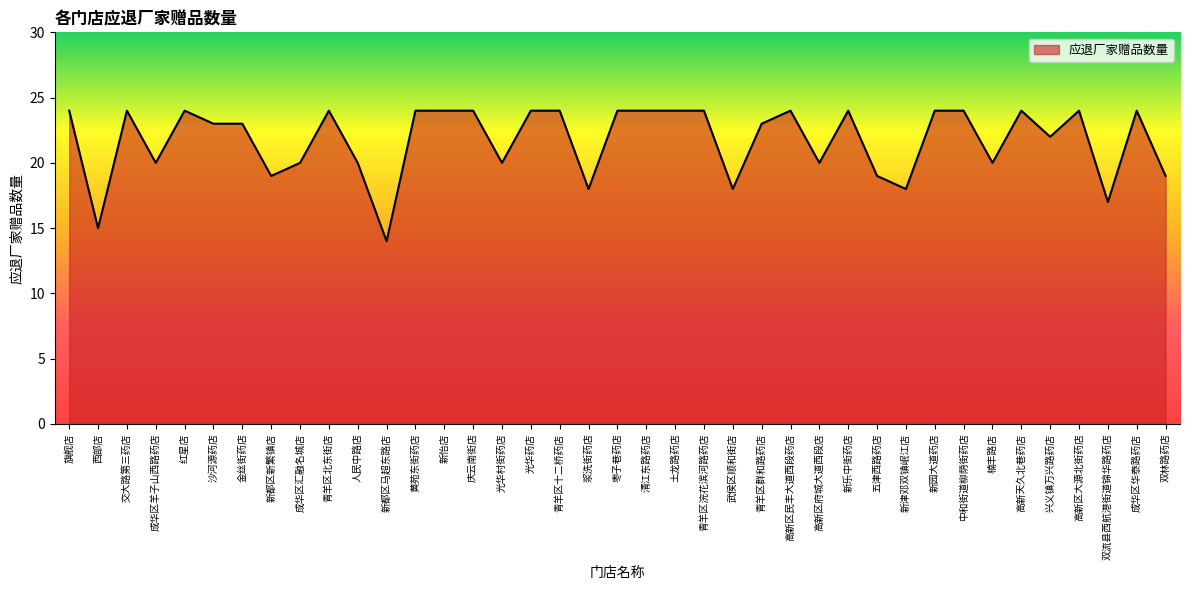

What is the sum of all values?

848